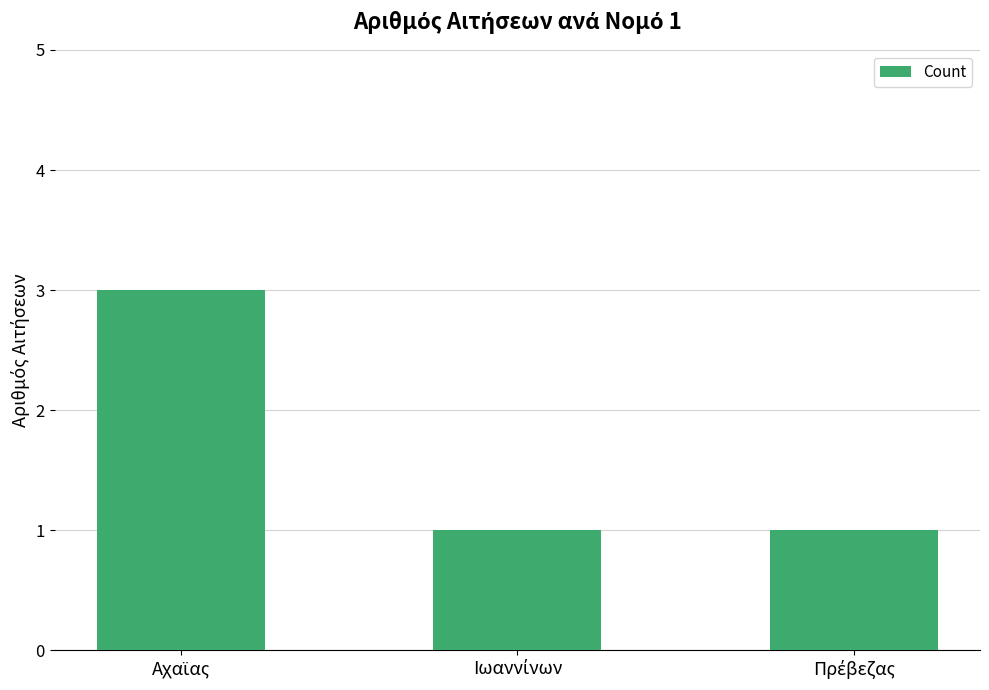

What is the greatest value displayed?

3